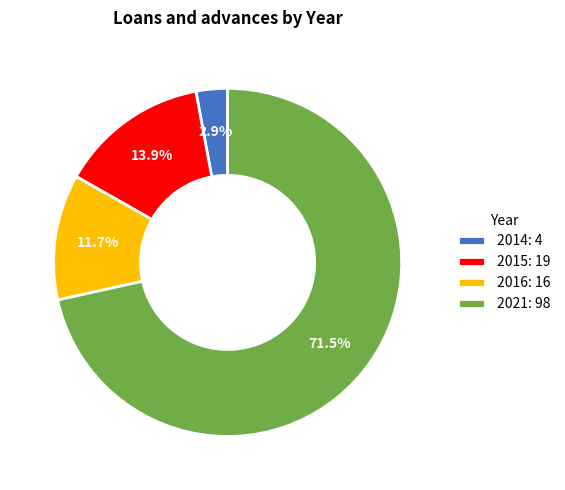

What is the smallest slice in the pie chart?

2014: 4